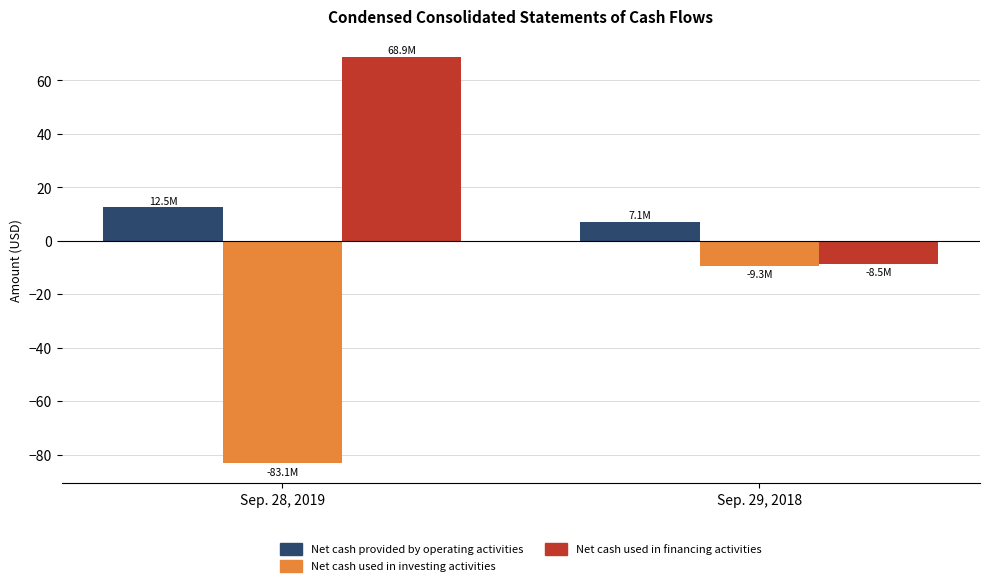

True or false: Net cash used in financing activities has a value of -8.5 at Sep. 29, 2018.

True